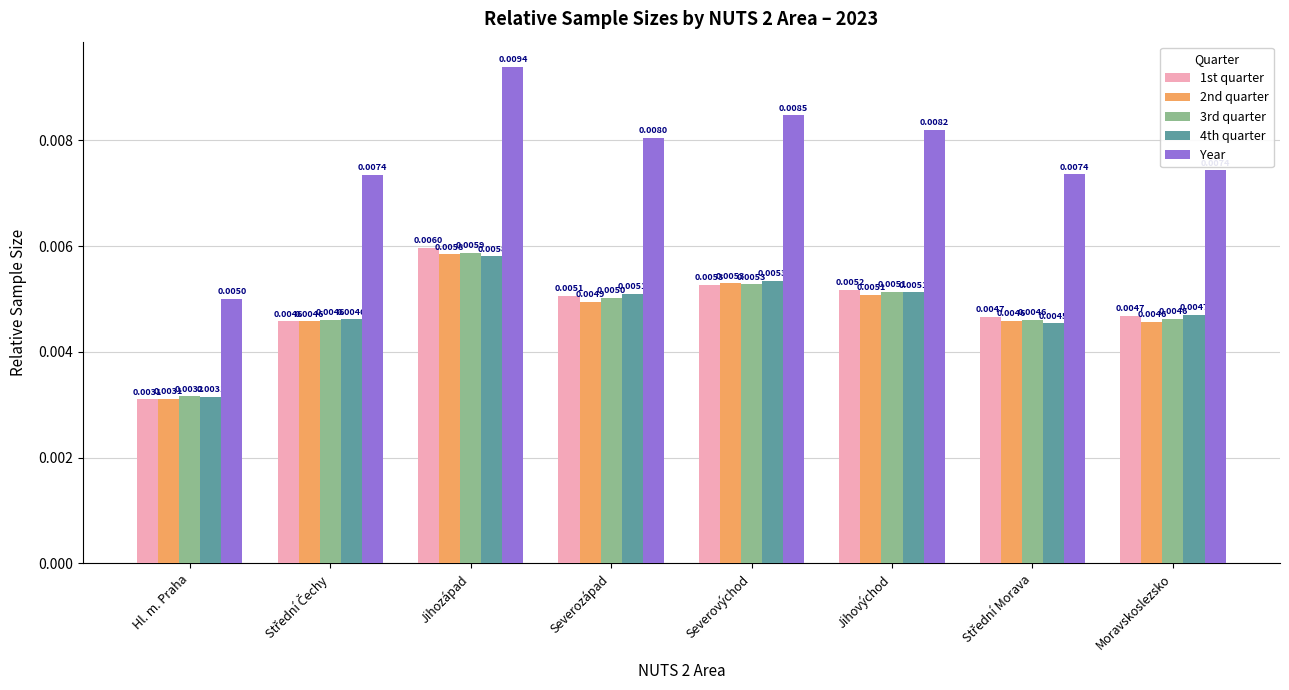

At which label is 1st quarter closest to 0?

Hl. m. Praha